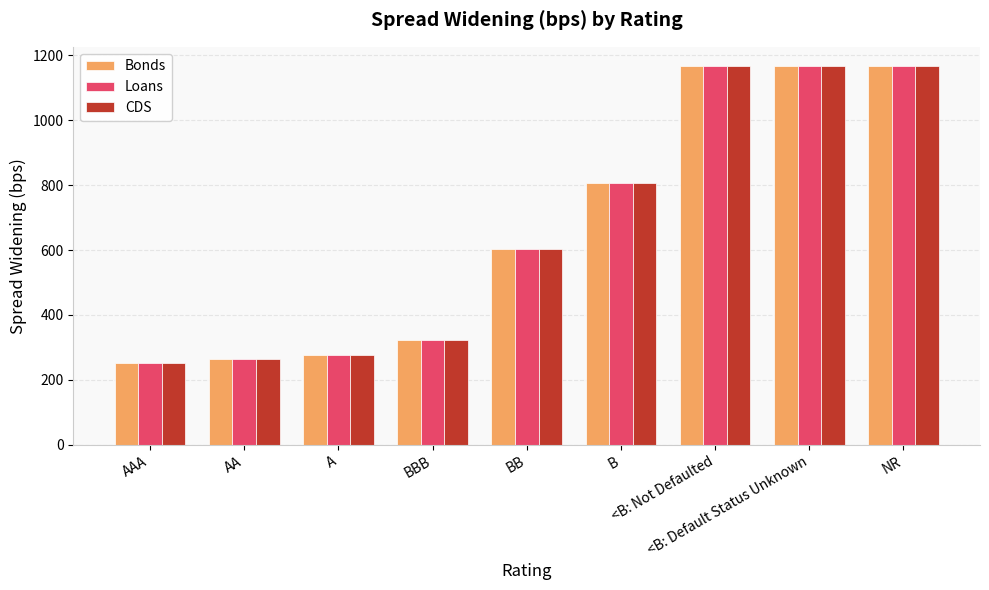

True or false: Bonds has a value of 1266.8 at B.

False